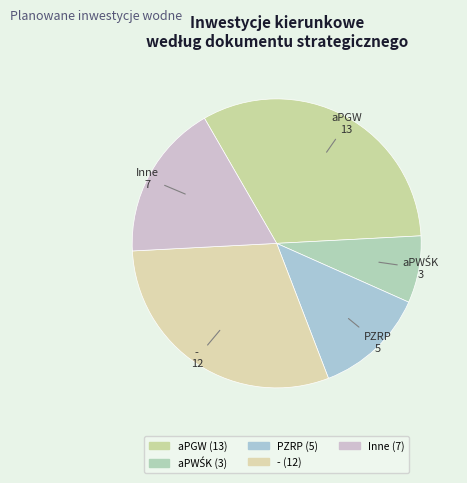

How many segments does this pie chart have?

5